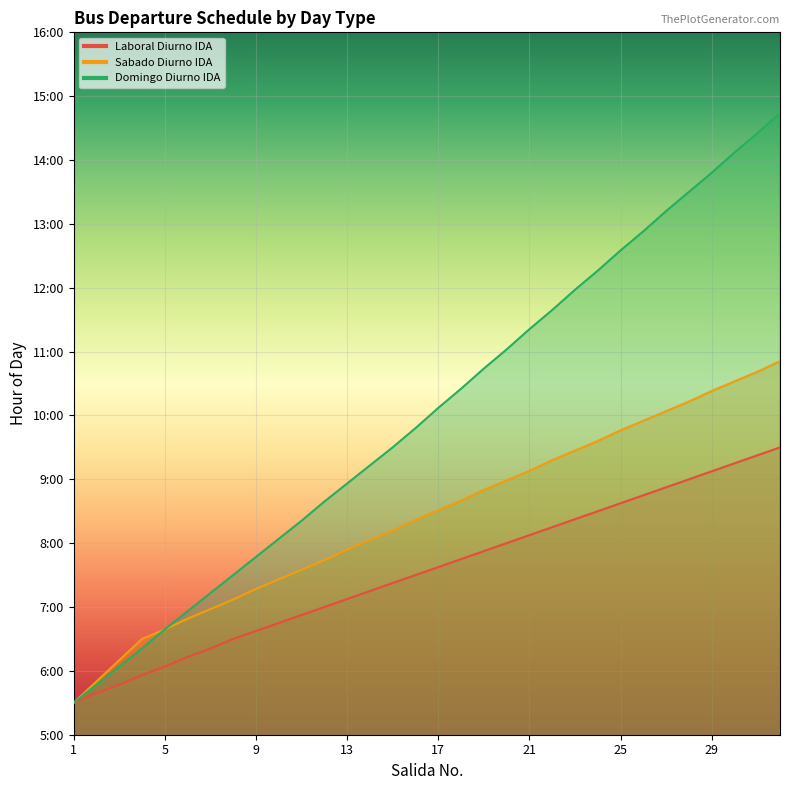

Count the number of data series in this chart.

3